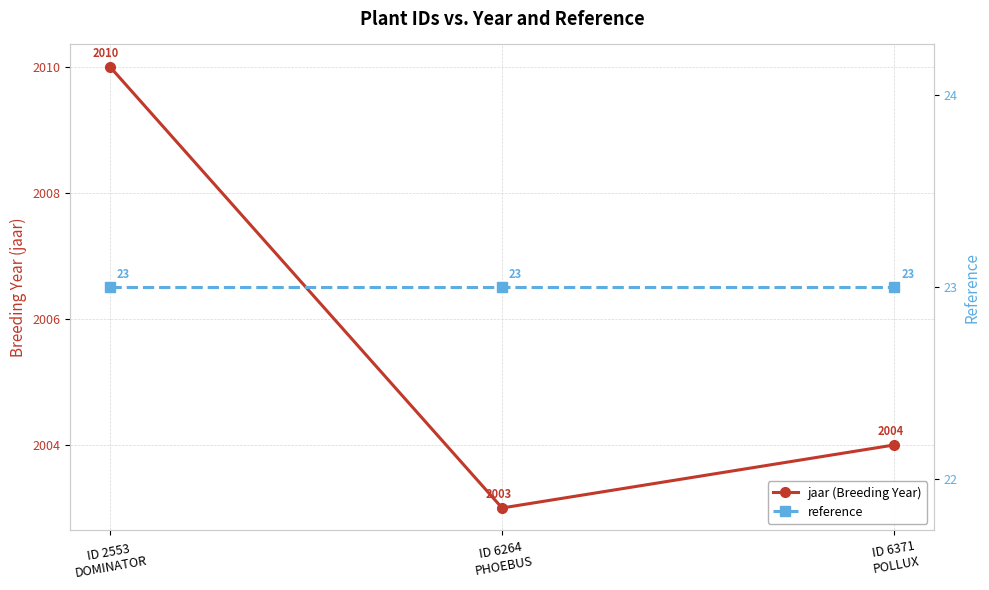

What is the spread (max minus min) of values at ID 6371
POLLUX?

1981